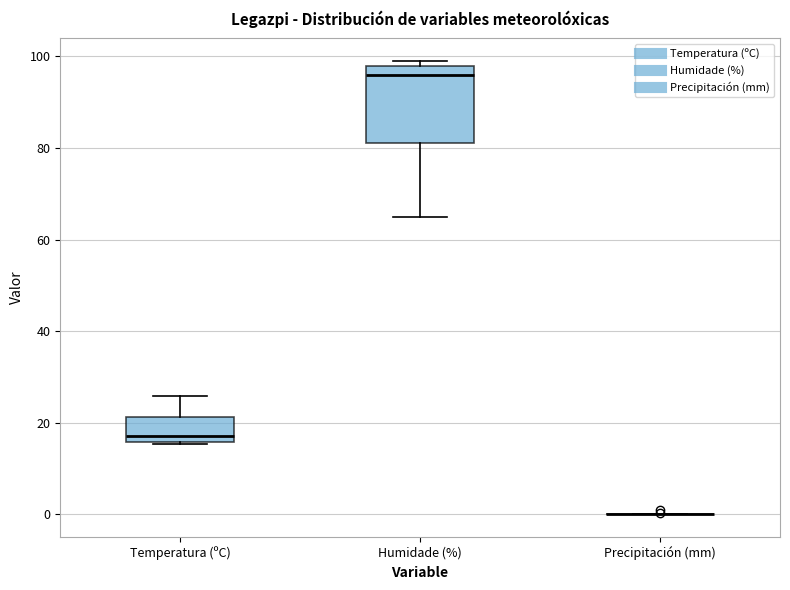

Where is the lower edge of the box for Humidade (%) on the y-axis? The values are not printed on the chart, so give them approximately, as read against the axis.

82